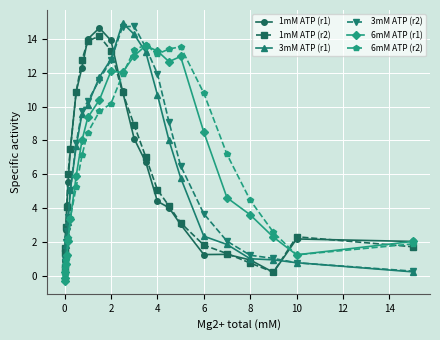

What is the value of the 1mM ATP (r2) point at the 1st from the left?

0.5